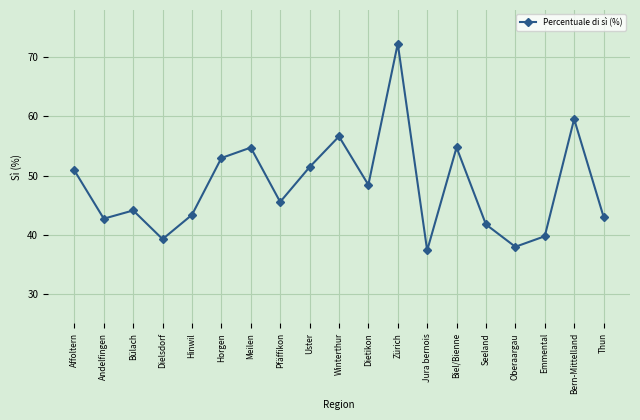

Is it true that the value at Horgen is 53.0?

True